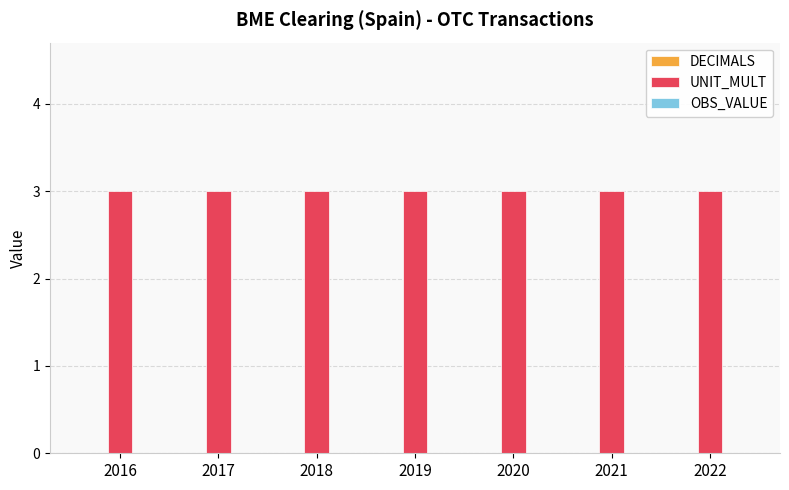

Which series has the widest spread of values?

DECIMALS